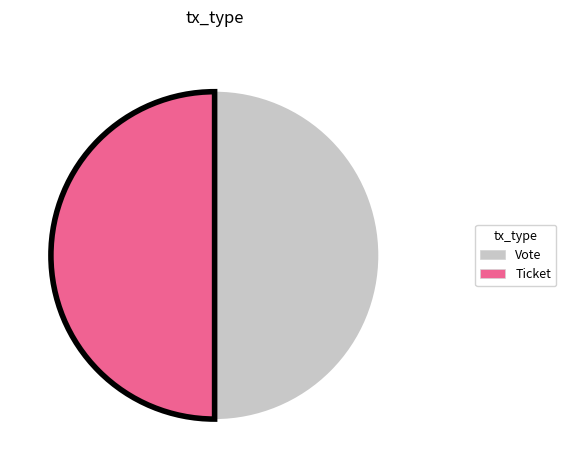

Approximately how many times larger is the value at Ticket compared to Vote?

1.0